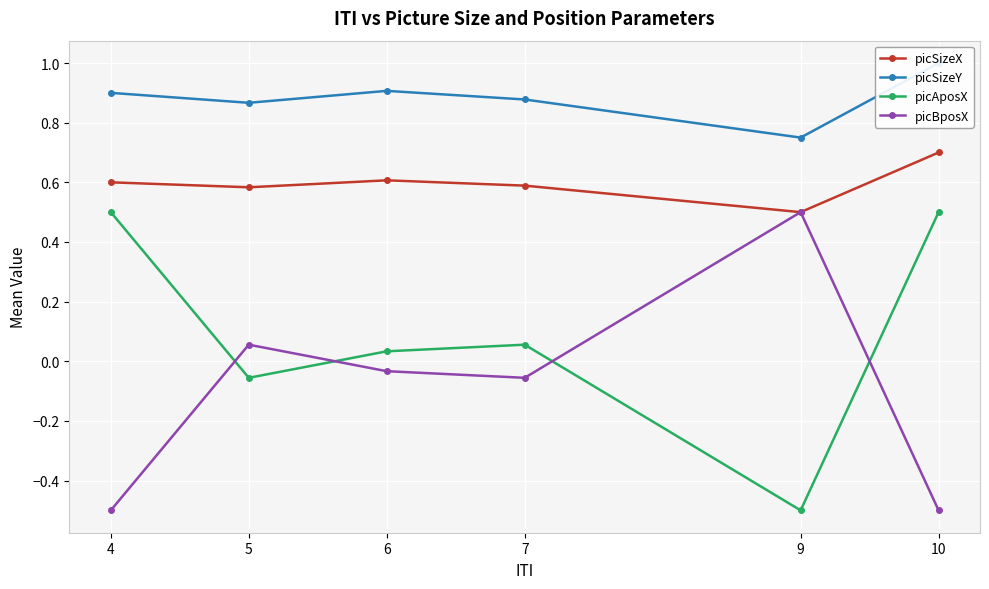

Is it true that picBposX equals -0.5 at 10?

True